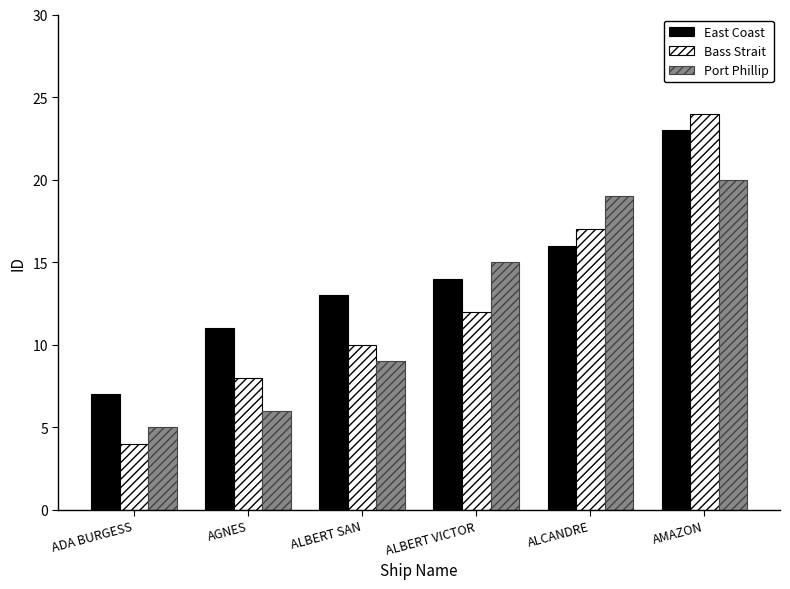

What is the highest value of the Port Phillip series?

20